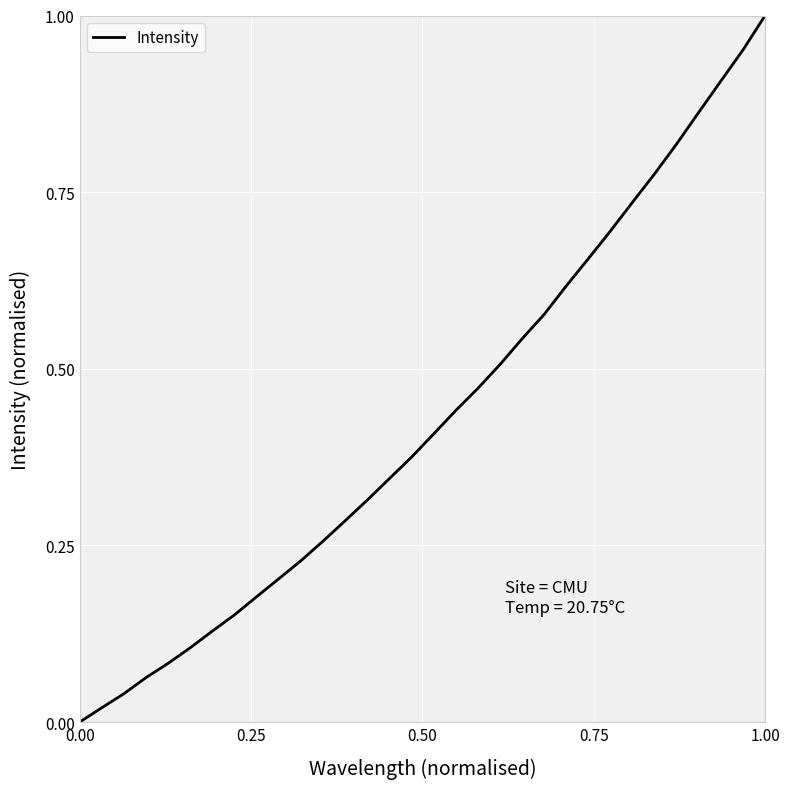

True or false: there are more than 1 points higher than both neighbors.

False